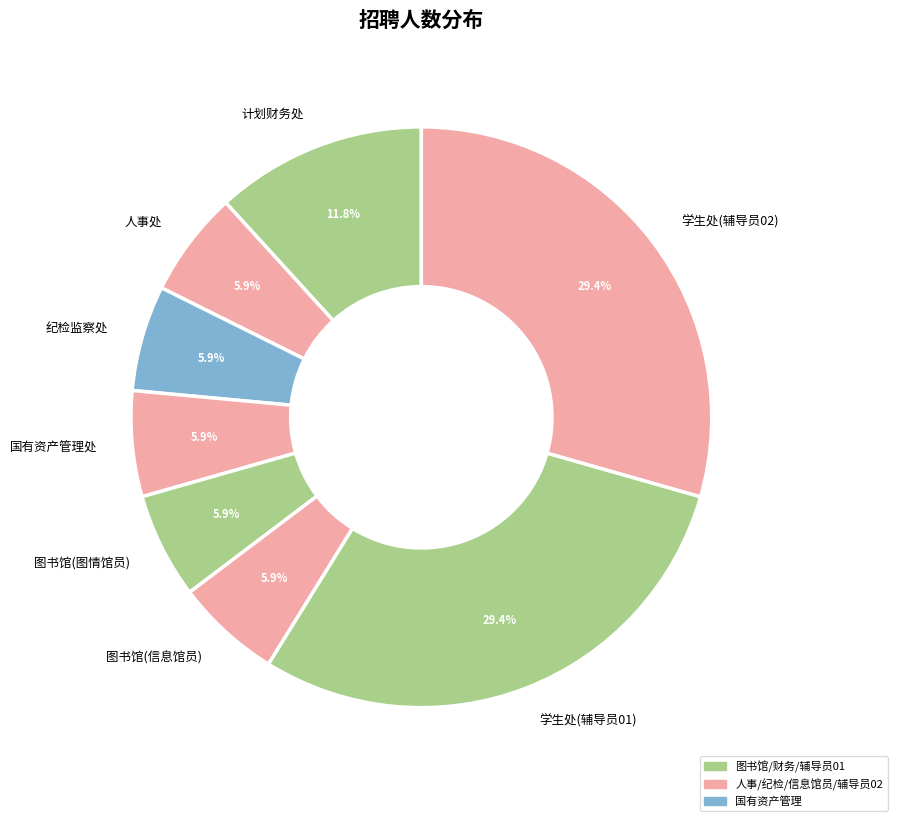

What is the ratio of the value at 图书馆(图情馆员) to the value at 计划财务处?

0.5